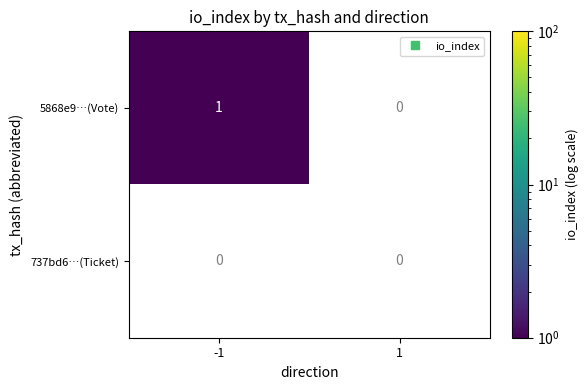

Which series has the largest total across all categories?

5868e9…(Vote)